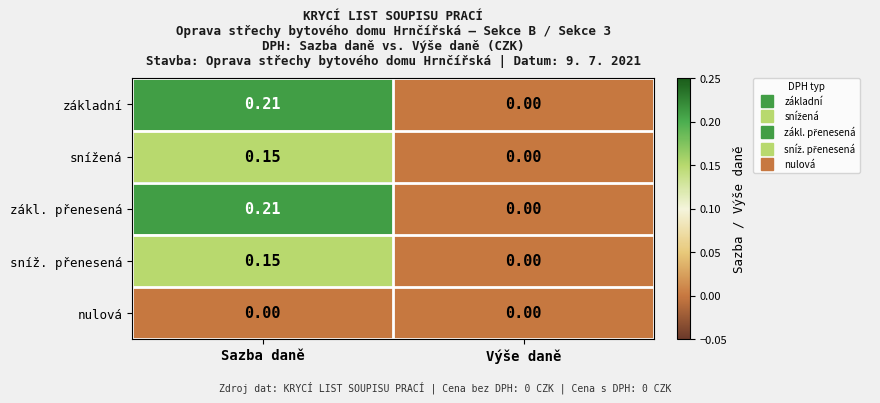

At which category is the sum across all series the highest?

Sazba daně